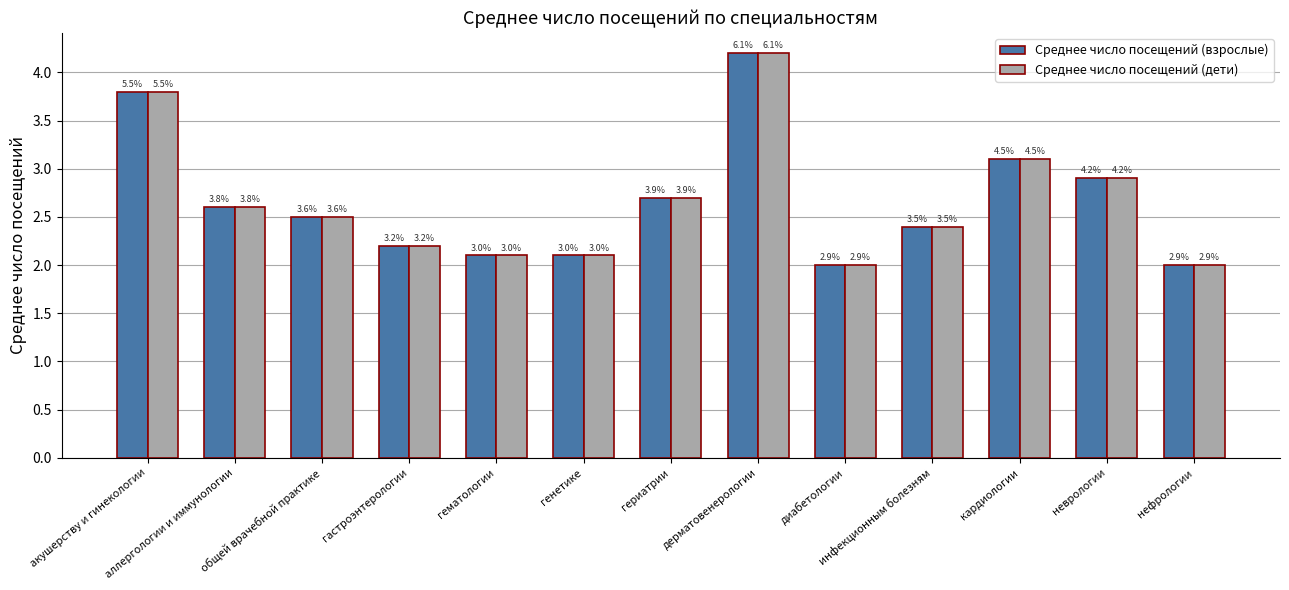

What is the difference between the maximum and minimum values in the Среднее число посещений (взрослые) series?

2.2